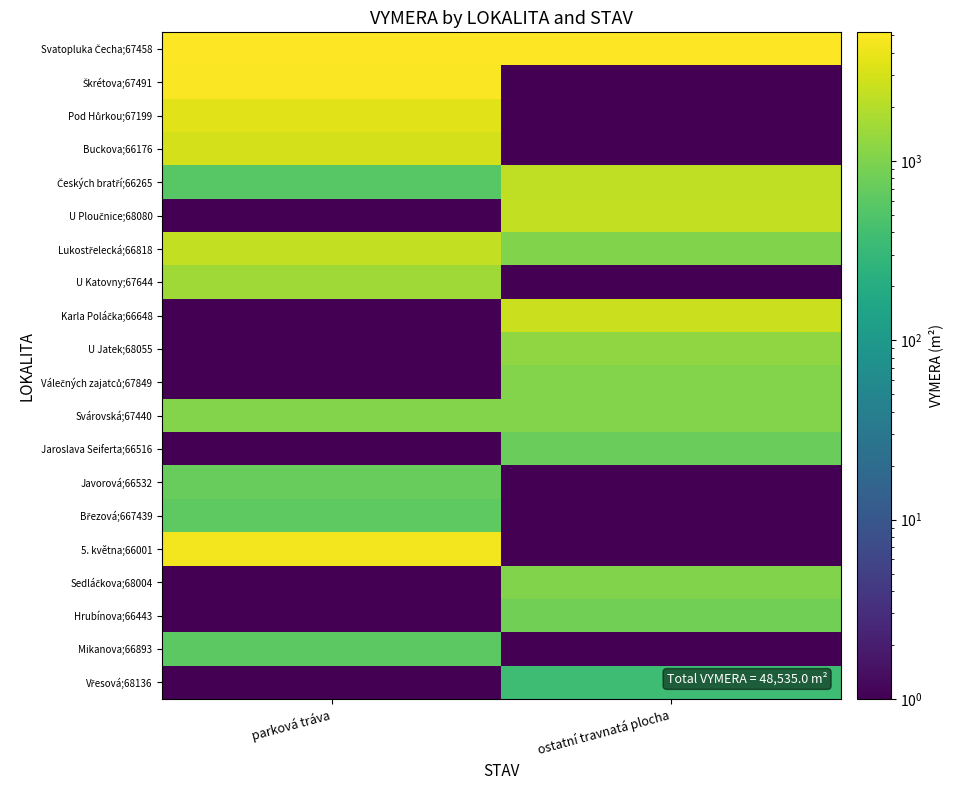

How many series are shown in this chart?

20